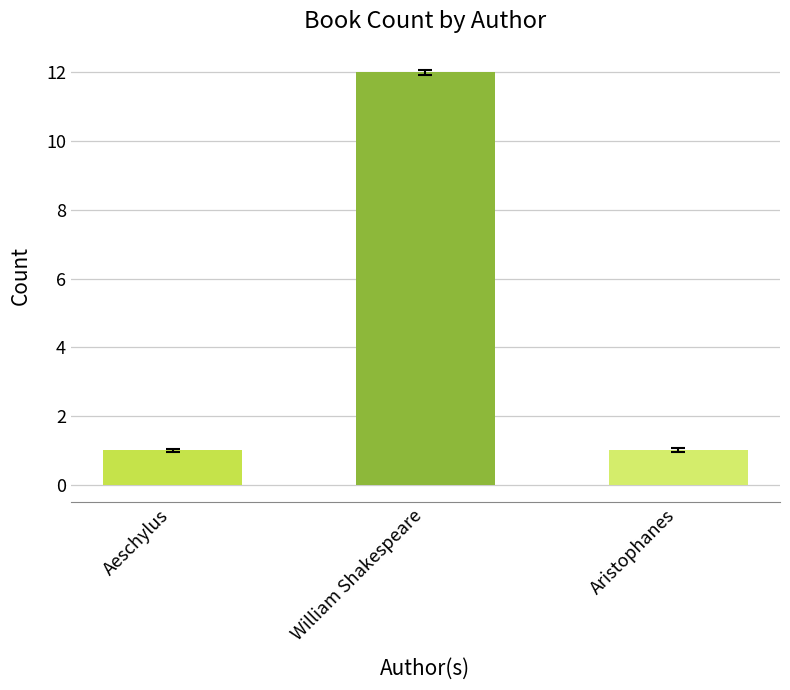

The value at Aristophanes is 1. True or false?

True